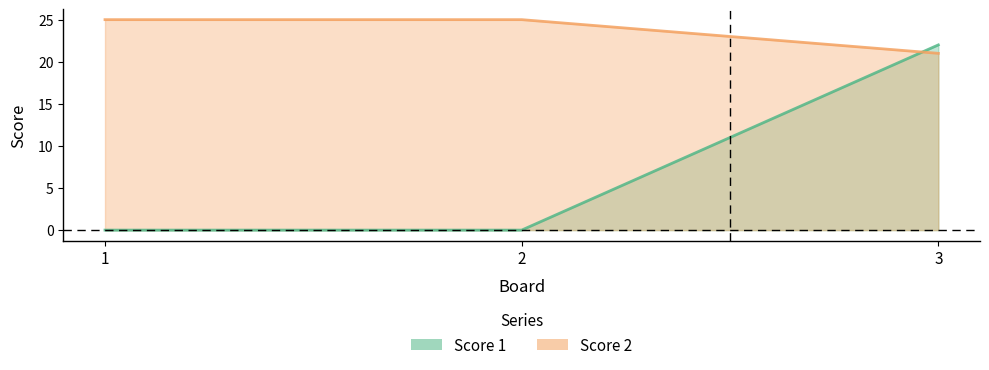

Count the number of data series in this chart.

2